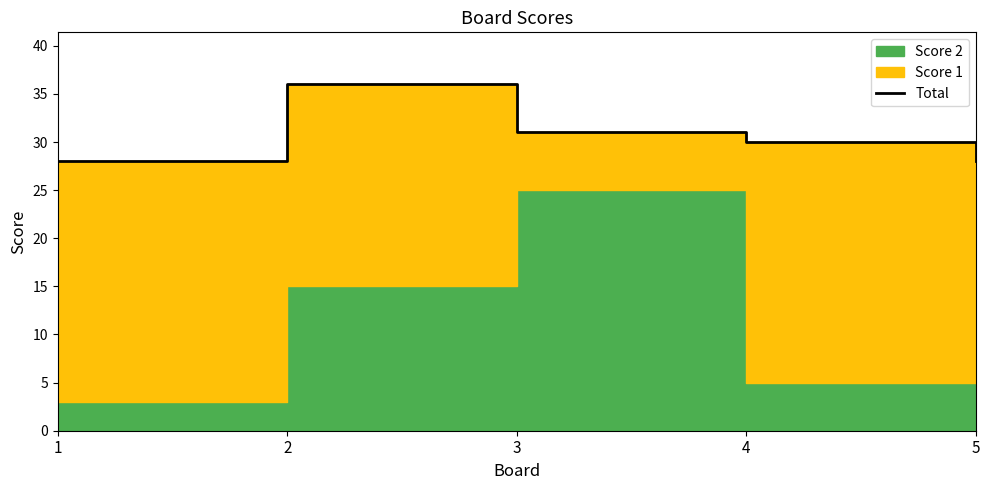

Approximately how many times larger is the value at 4 compared to 1?

1.1